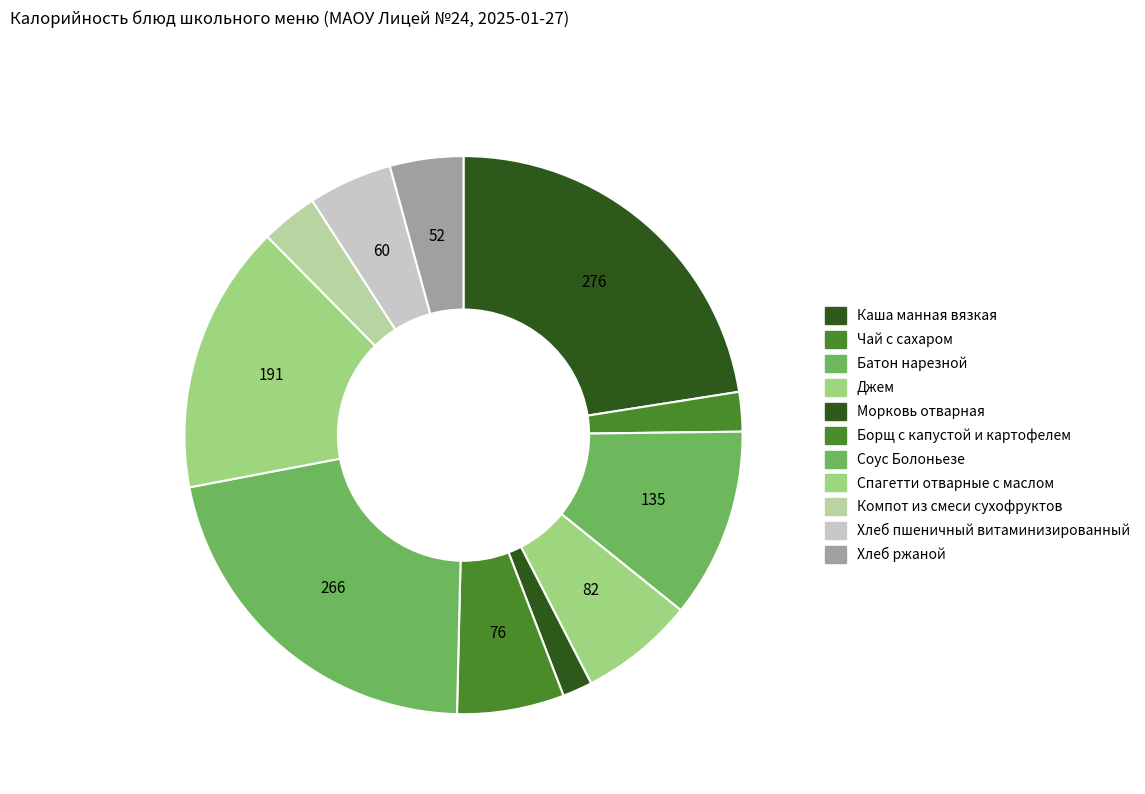

How many slices are in this pie chart?

11